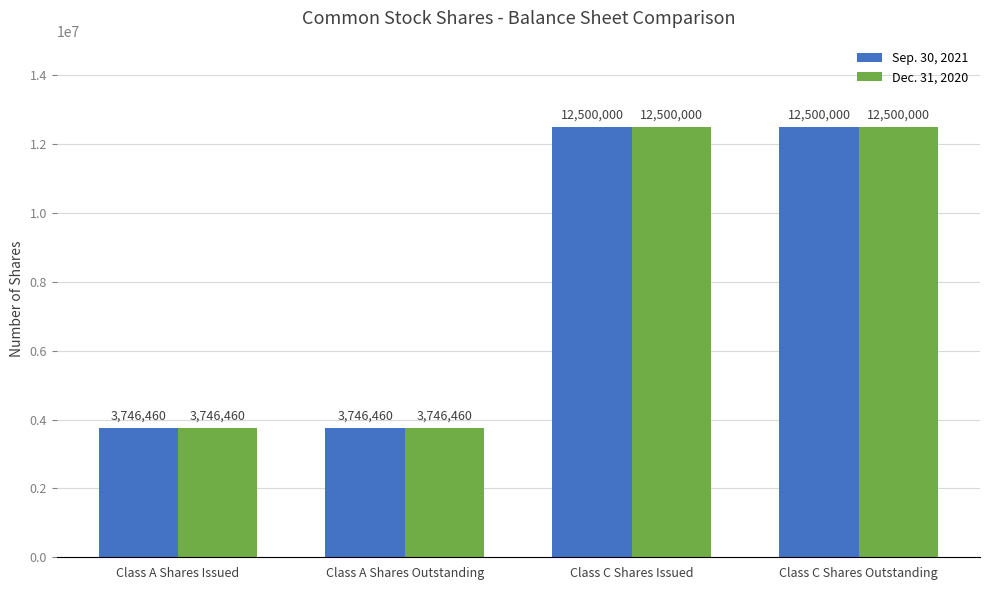

Is it true that Dec. 31, 2020 equals 12500000 at Class C Shares Outstanding?

True